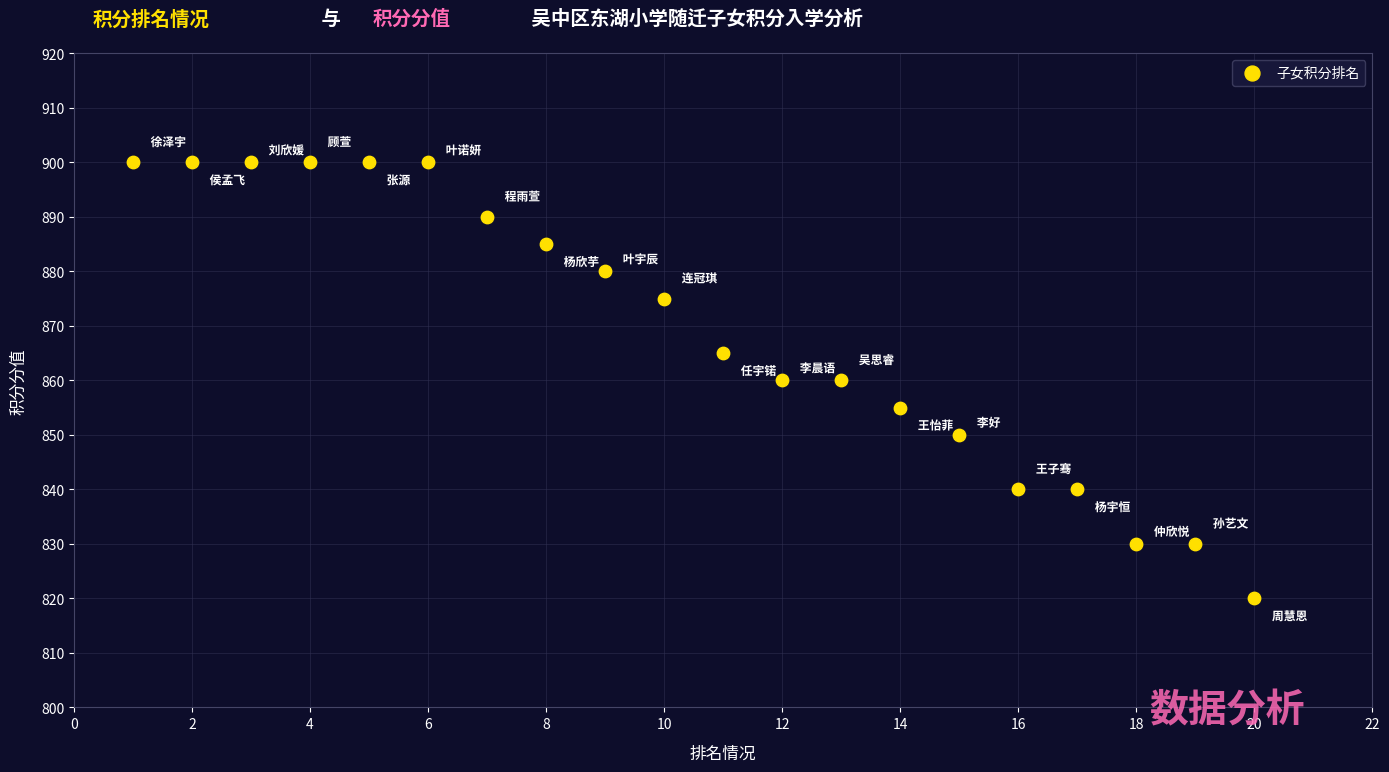

List the coordinates of all points as (Y, X) pairs, reading left to right.

(900, 1)  (900, 2)  (900, 3)  (900, 4)  (900, 5)  (900, 6)  (890, 7)  (885, 8)  (880, 9)  (875, 10)  (865, 11)  (860, 12)  (860, 13)  (855, 14)  (850, 15)  (840, 16)  (840, 17)  (830, 18)  (830, 19)  (820, 20)